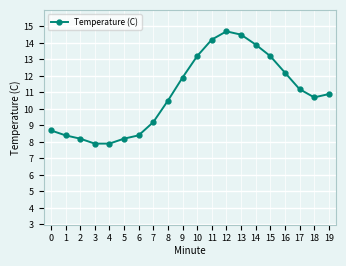

Where does the data first go above 10?

8